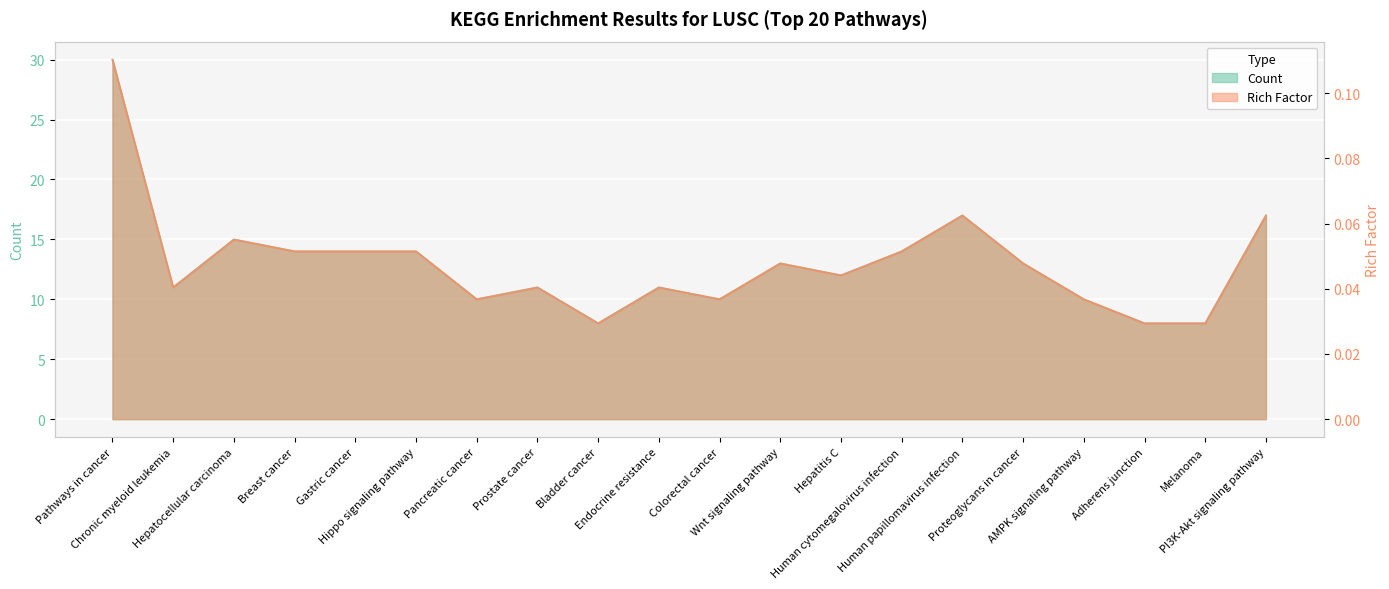

At Prostate cancer, list the series in order from largest to smallest.

Count, RichFactor